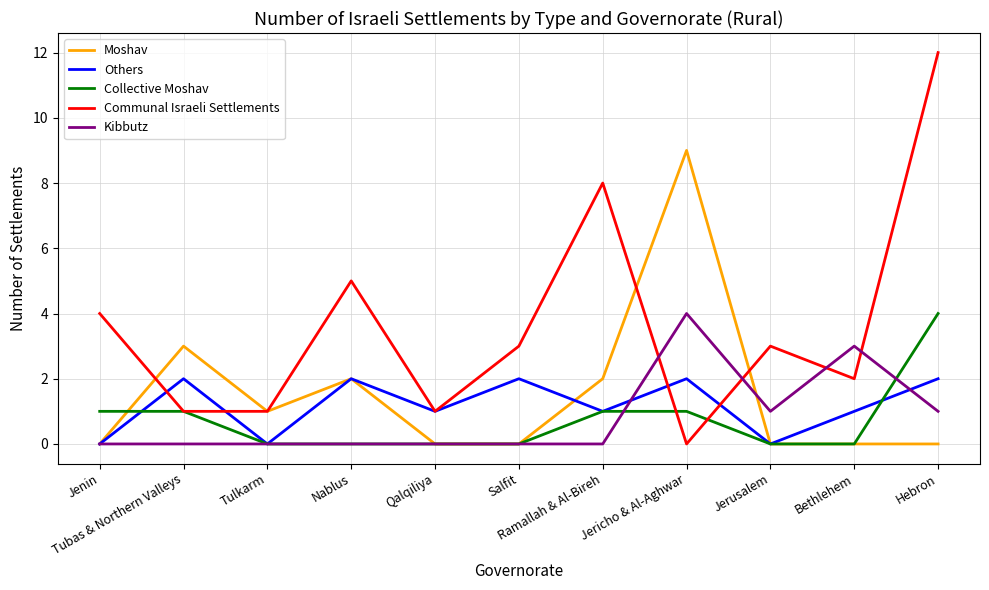

What are all the series names shown in the legend?

Moshav, Others, Collective Moshav, Communal Israeli Settlements, Kibbutz